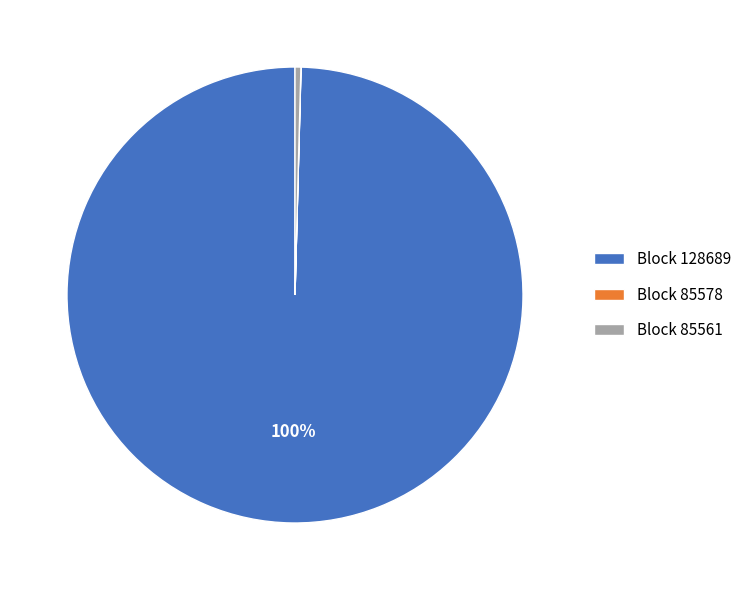

To the nearest percent, what is the difference between the largest and smallest slice percentages?

100%